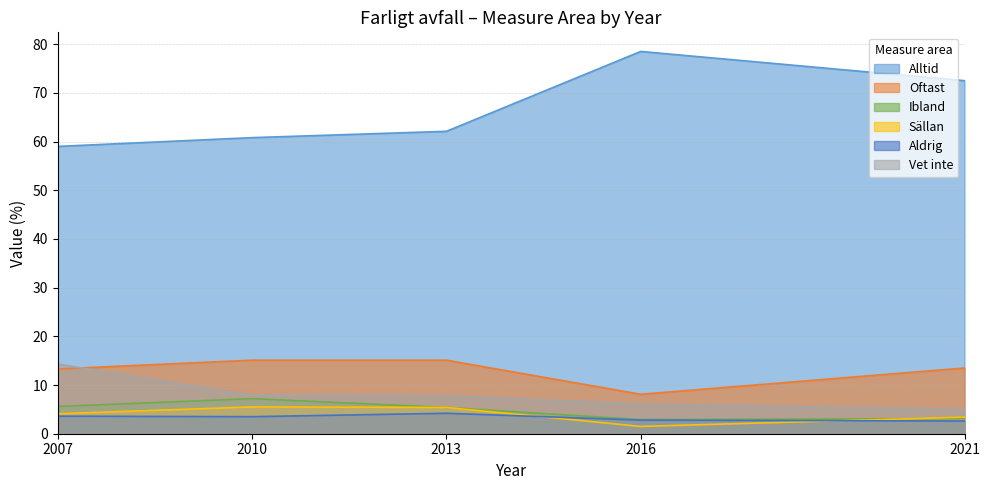

The value of Sällan at 2021 is 3.4. True or false?

True